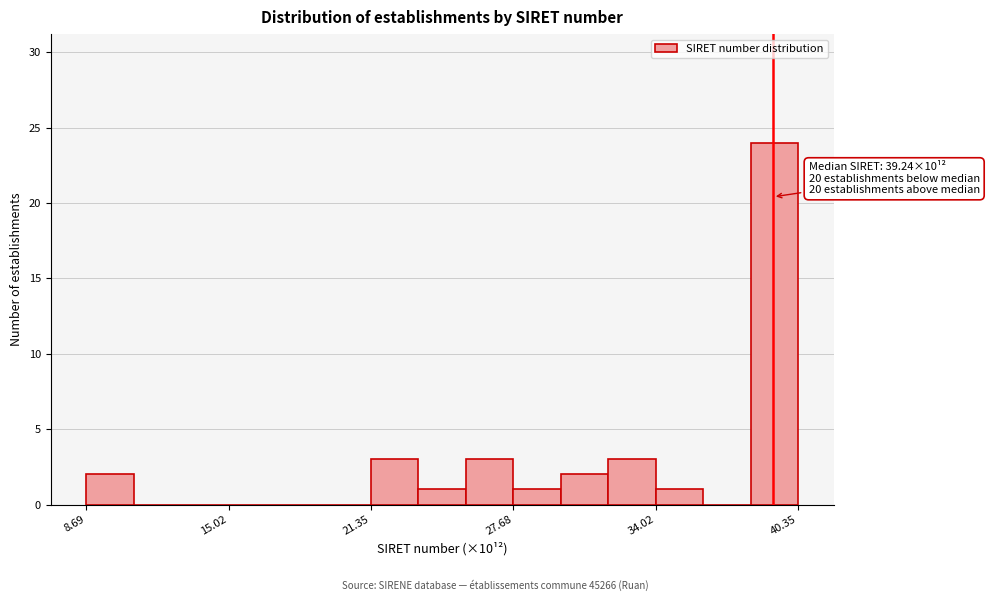

Read against the x-axis, roughly where is the centre of the tallest bar?

39